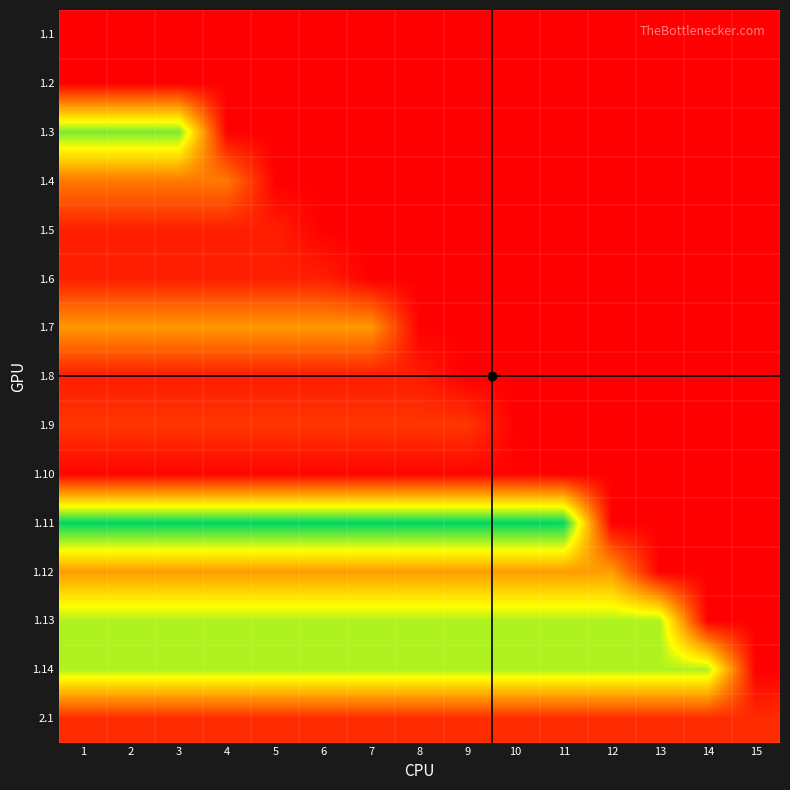

What is the total value across all series at 9?

3.2